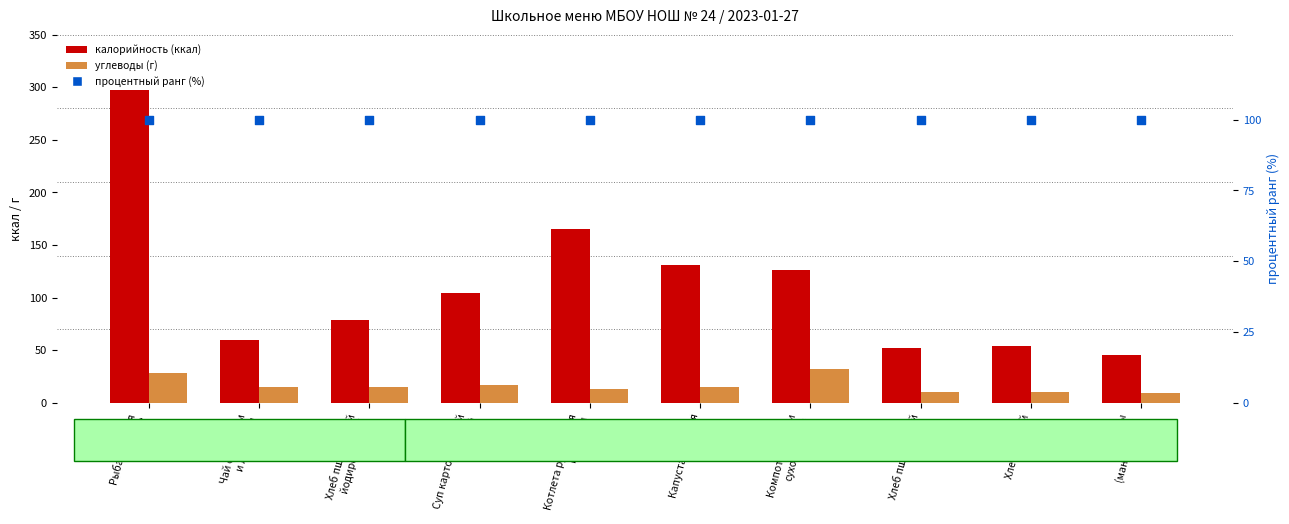

Which series has the largest total across all categories?

калорийность (ккал)